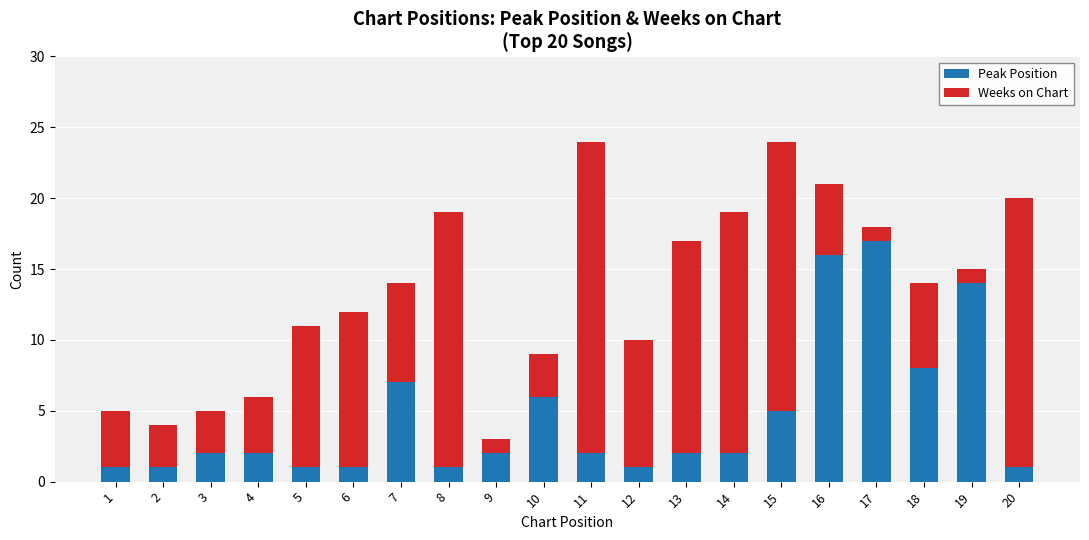

What is the maximum value for Peak Position?

17